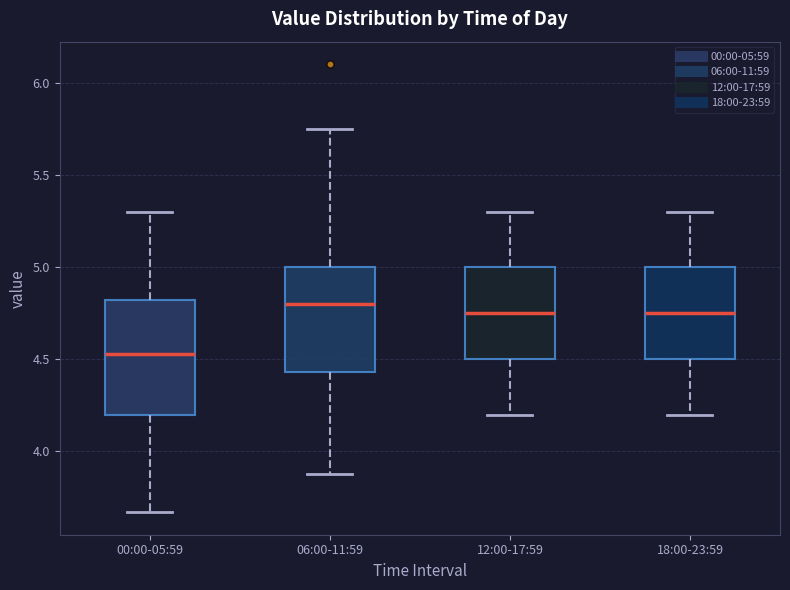

Reading left to right, transcribe this box plot: for each box, give where its median line is, the range the box spans, and where its two whiskers end, as read against the y-axis. The values are not printed on the chart, so give them approximately, as read against the axis.

00:00-05:59: median 4.55, box 4.20 to 4.80, whiskers 3.65 to 5.30
06:00-11:59: median 4.80, box 4.45 to 5.00, whiskers 3.90 to 5.75
12:00-17:59: median 4.75, box 4.50 to 5.00, whiskers 4.20 to 5.30
18:00-23:59: median 4.75, box 4.50 to 5.00, whiskers 4.20 to 5.30